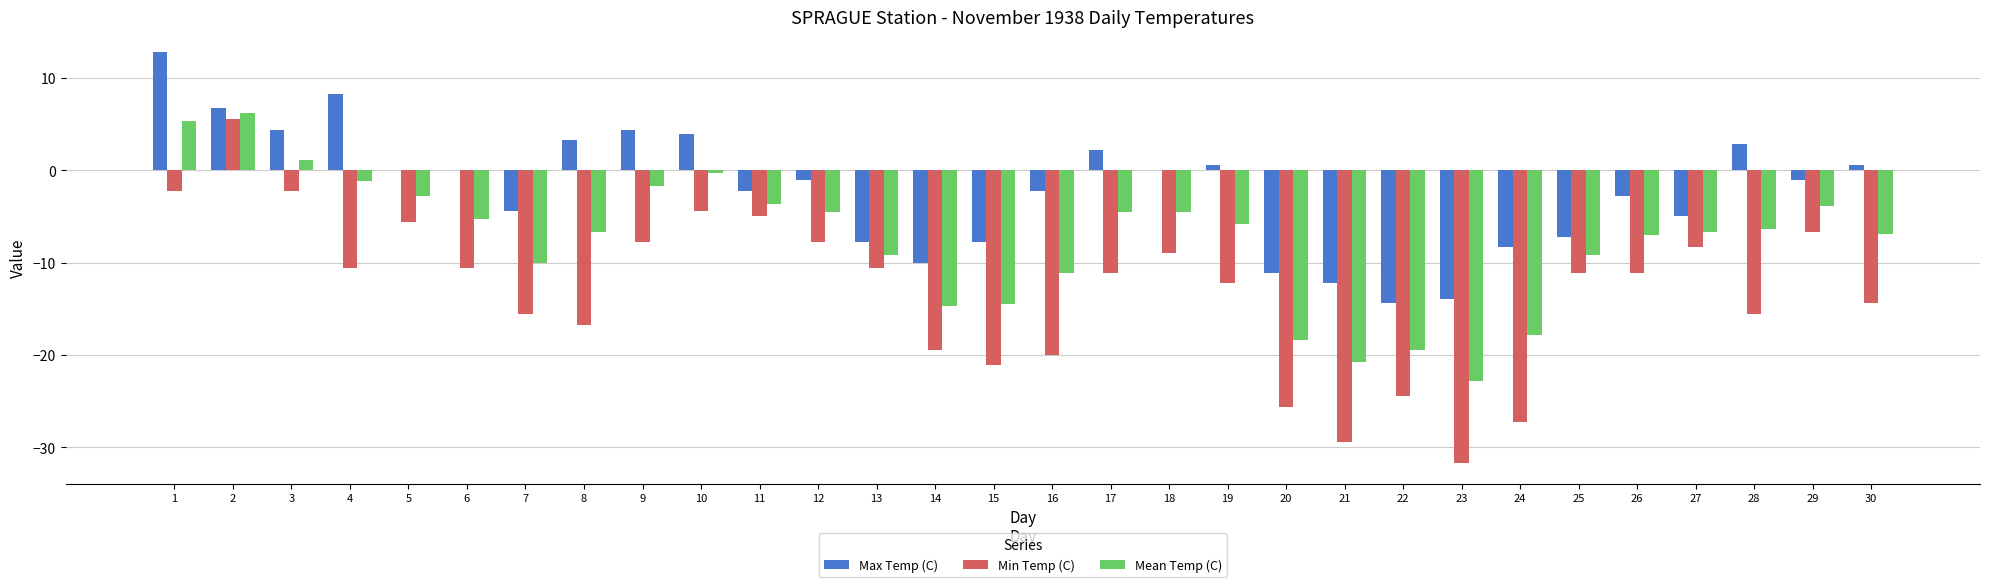

At which category is the sum across all series the highest?

2